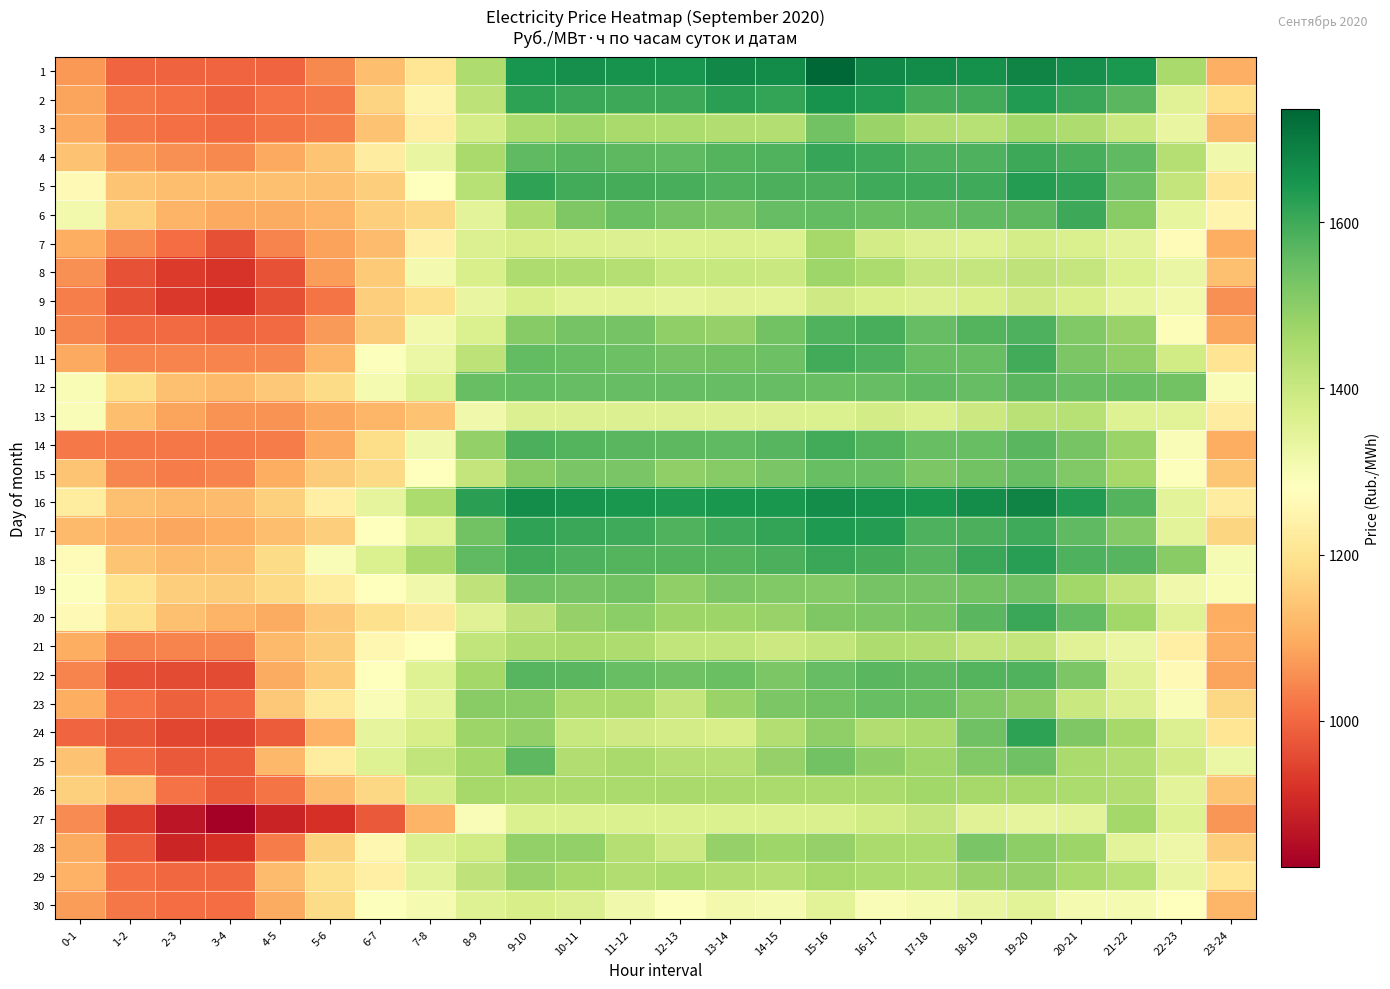

What is the maximum value shown in the chart?

1736.5